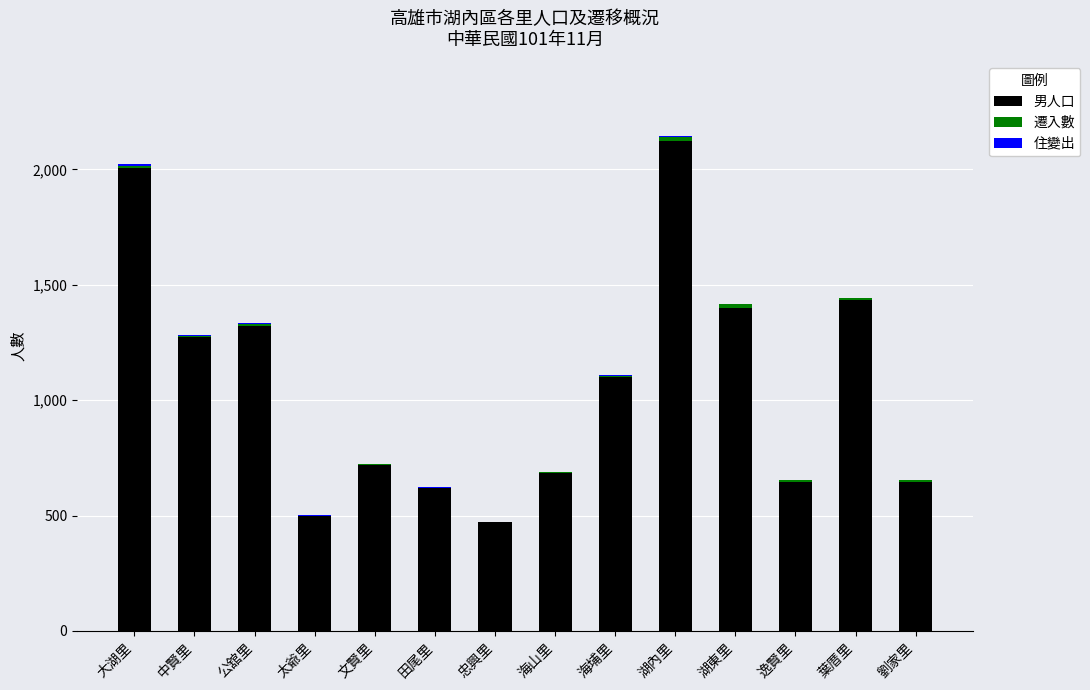

Count the number of data series in this chart.

3